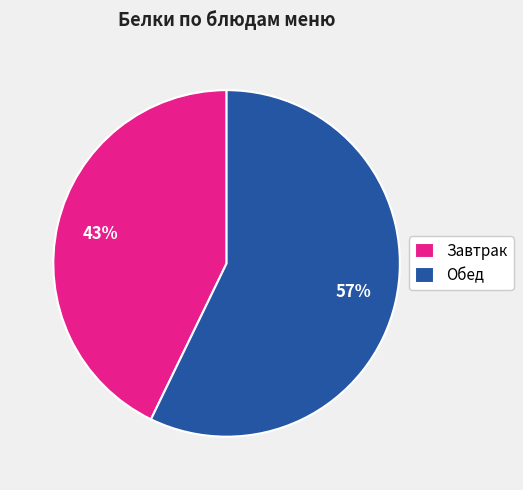

Do Обед and Завтрак together represent more than half of the pie?

Yes